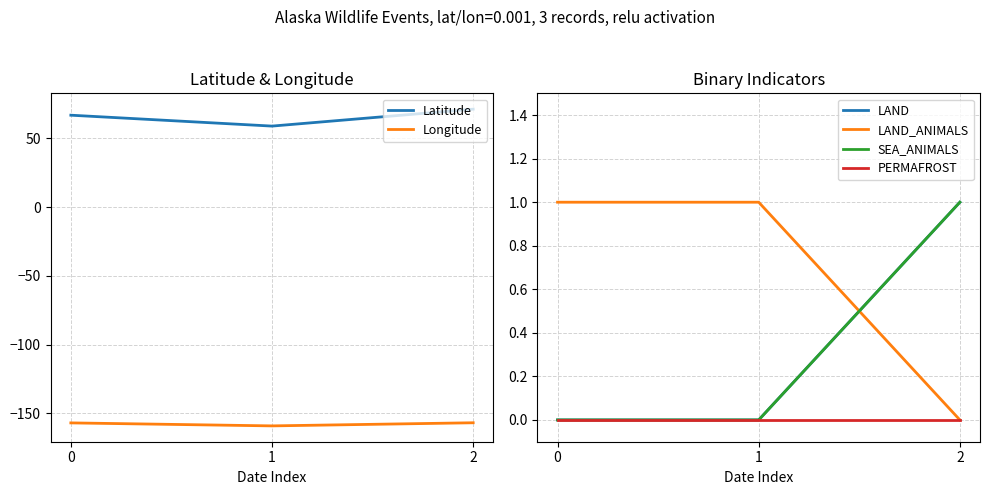

What is the total value across all series at 0?

-89.0